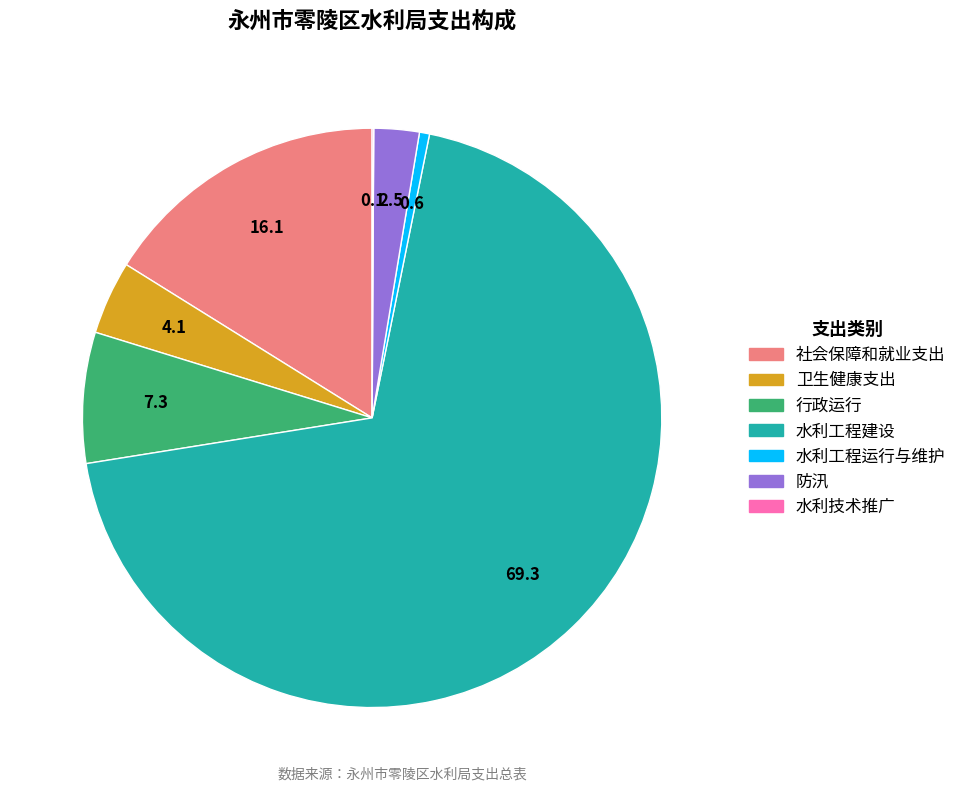

Which slice represents more than half of the pie?

水利工程建设